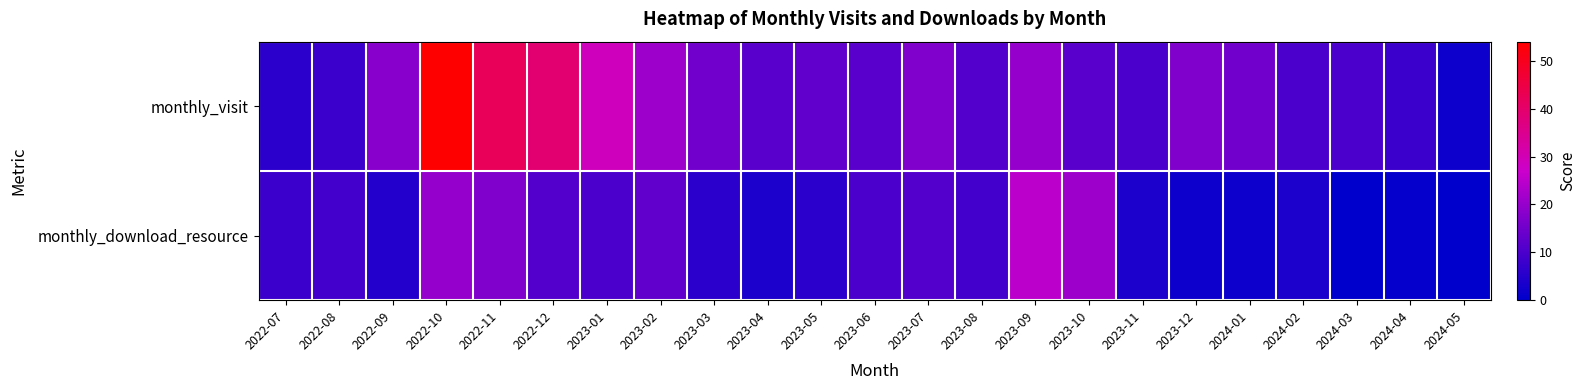

Between 2022-12 and 2023-01, which series saw the biggest shift?

monthly_visit